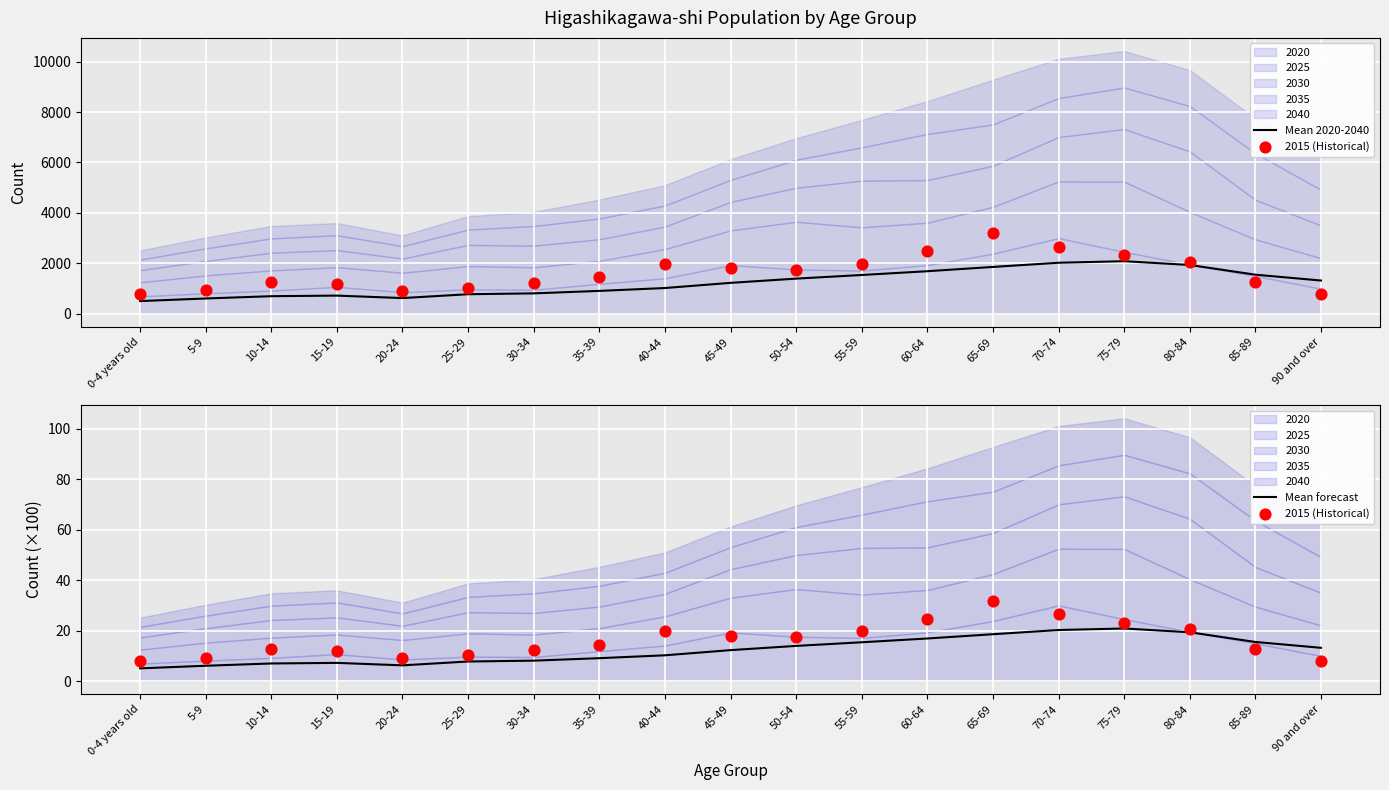

Which series has the largest Y range (max minus min)?

Mean 2020-2040